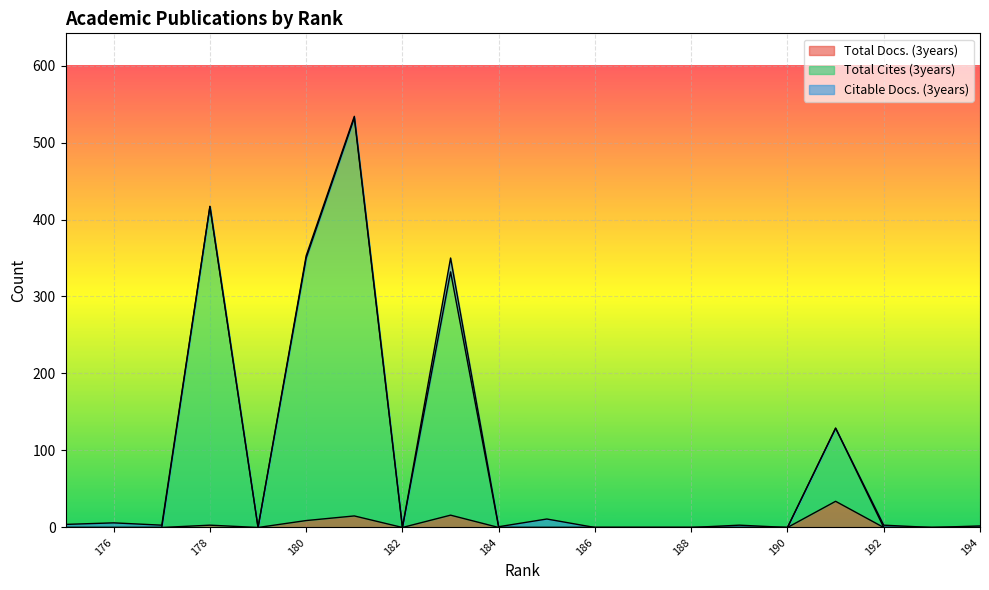

True or false: Total Cites (3years) has a value of 0 at 186.

True